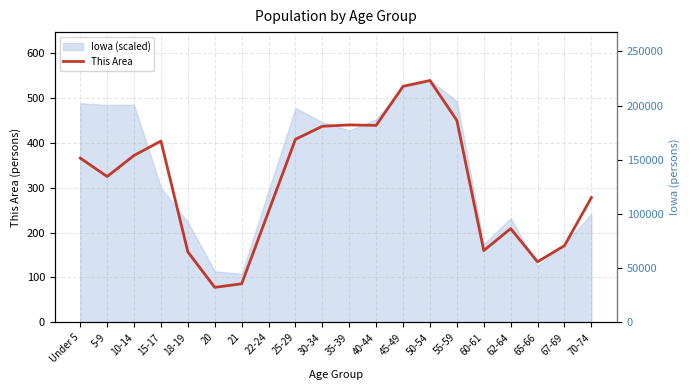

What is the difference between the second highest and minimum values?

448